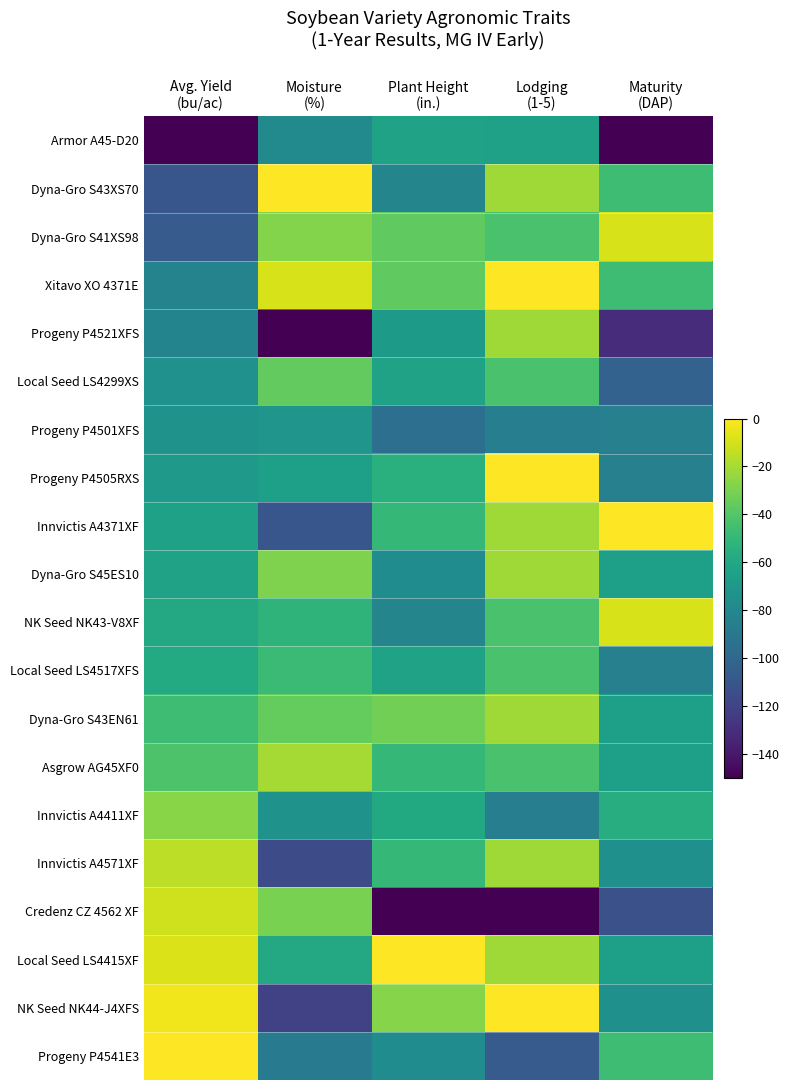

What is the total value across all series at Moisture
(%)?

-1220.0